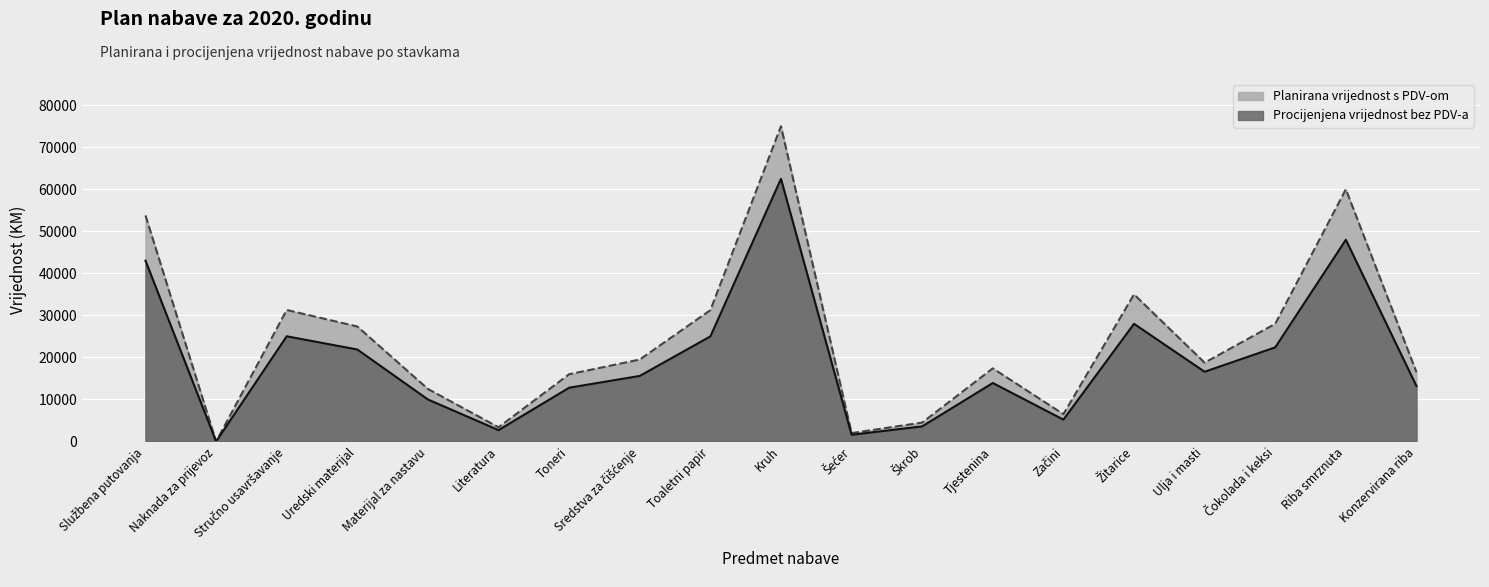

What are all the series names shown in the legend?

Planirana vrijednost s PDV-om, Procijenjena vrijednost bez PDV-a